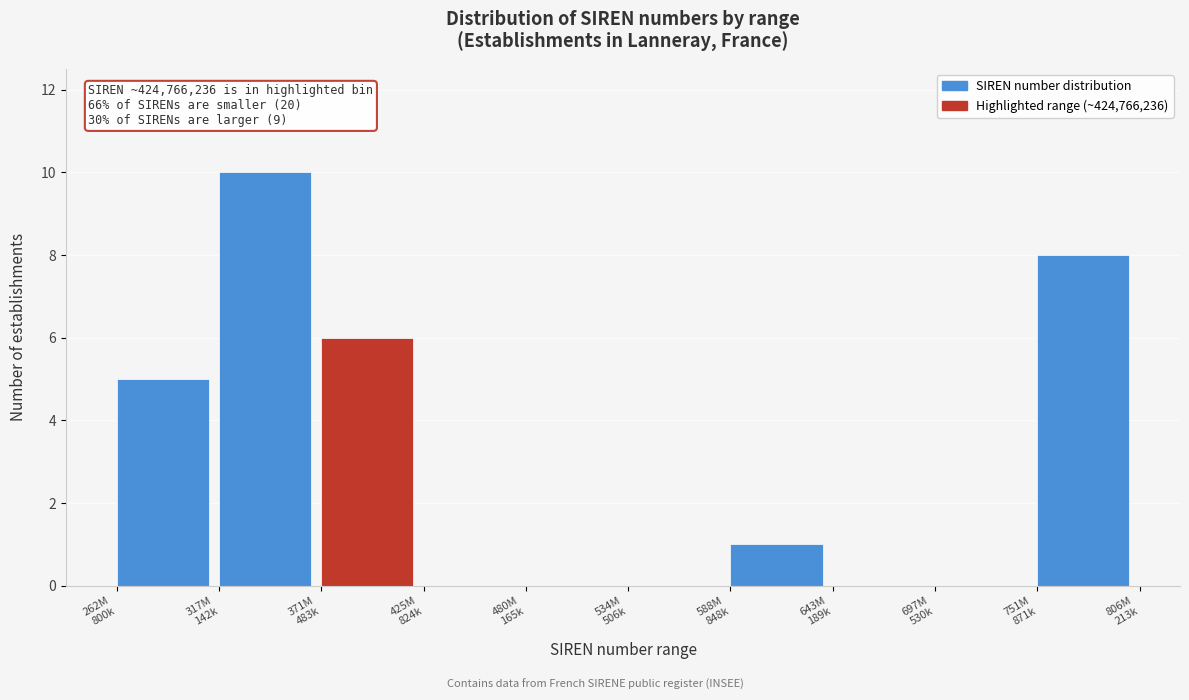

What is the maximum value shown in the chart?

10